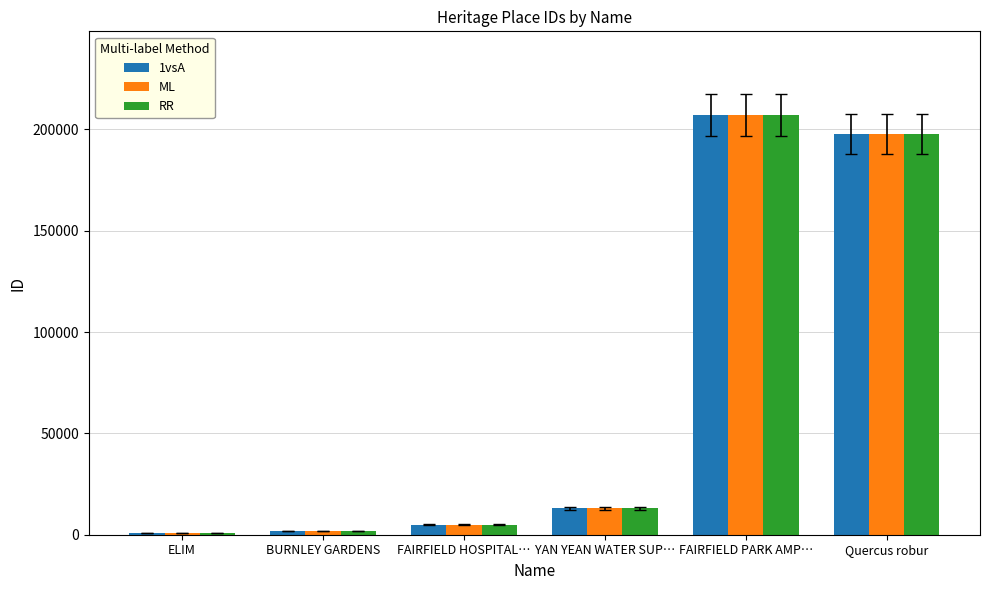

The RR series shows 978 at ELIM. True or false?

True